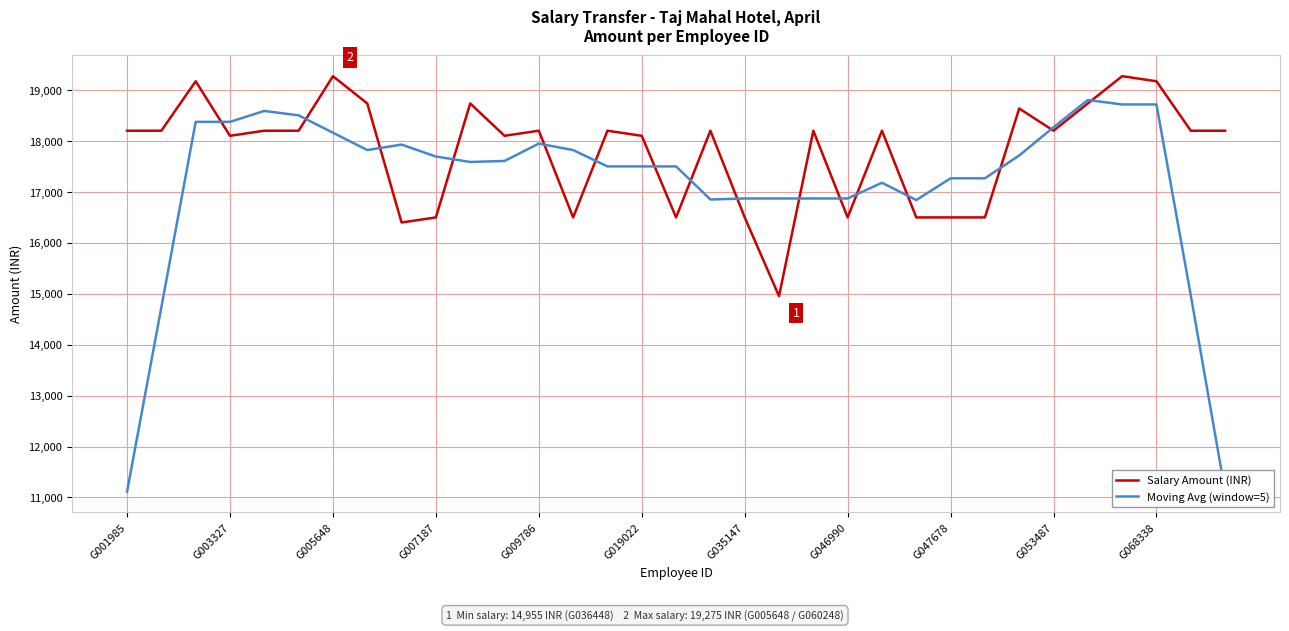

True or false: Salary Amount (INR) has a value of 16501 at G007187.

True